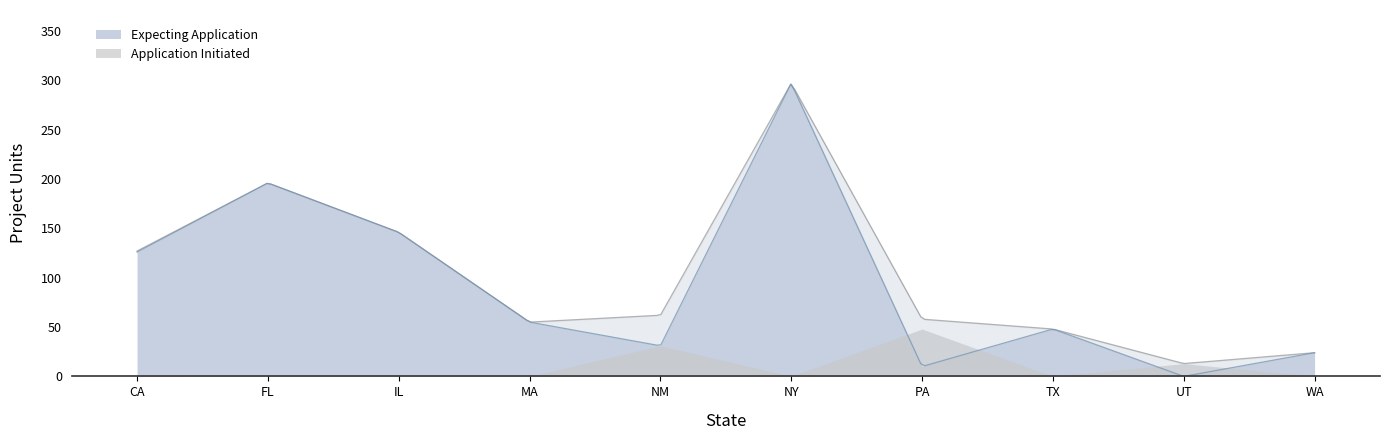

Reading left to right, list all the values displayed in this chart.

Expecting Application: 126	196	146	55	31	297	10	48	0	24
Application Initiated: 1	0	0	0	31	0	48	0	13	0